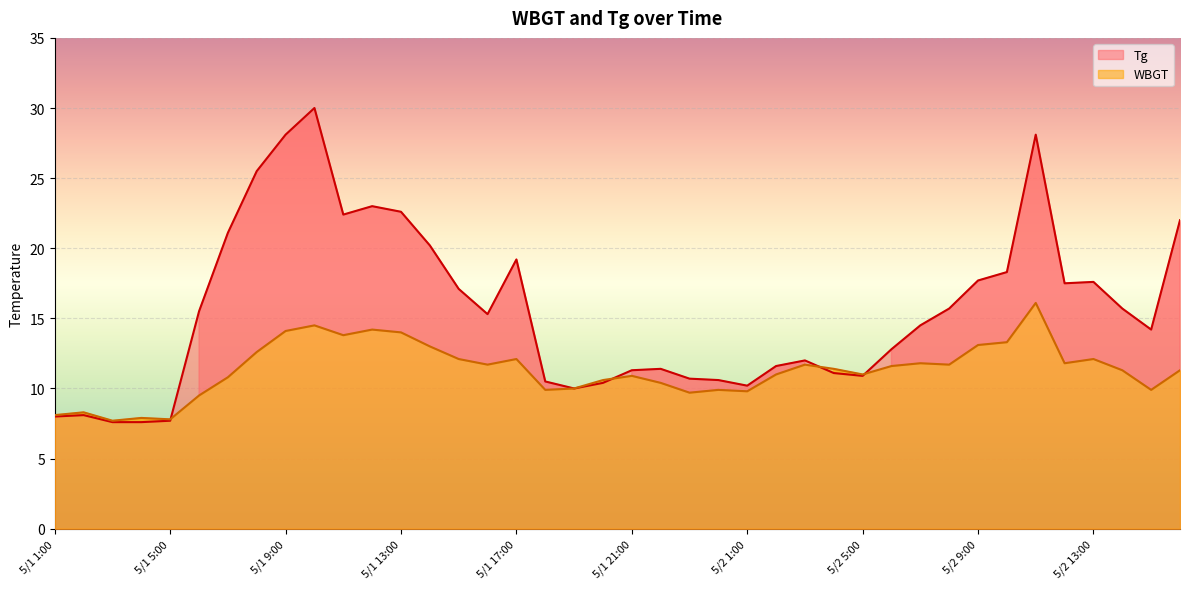

How many interior local peaks does the Tg series have?

8